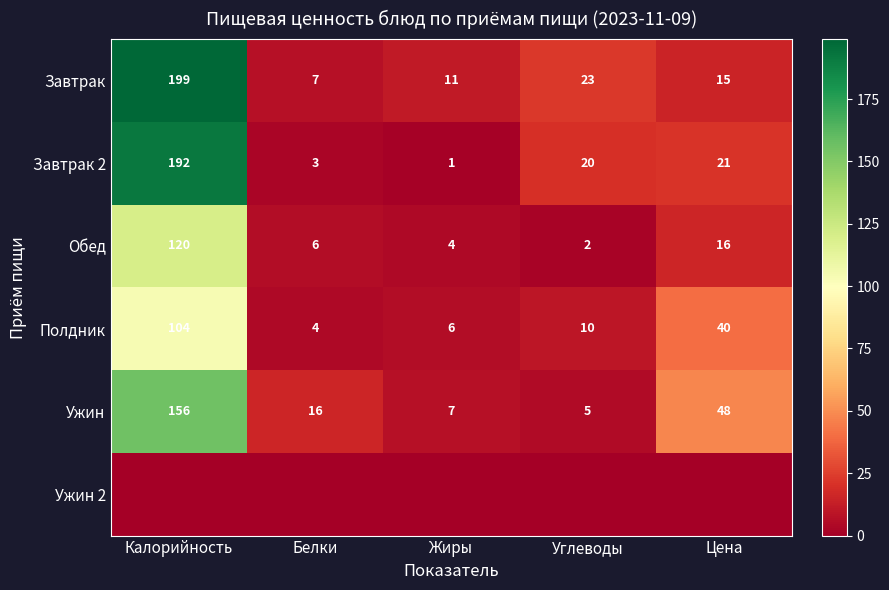

At which label does Ужин reach its peak?

Калорийность